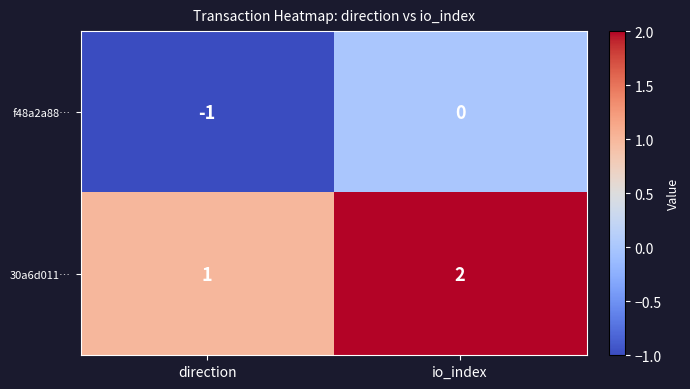

What is the sum of all 30a6d011… values?

3